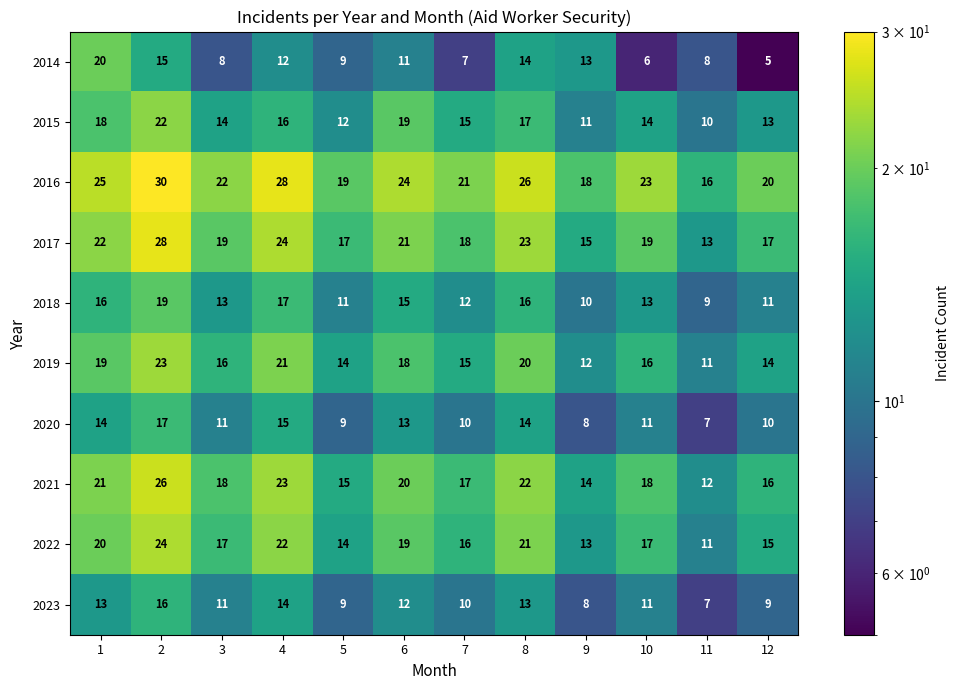

What is the total value across all series at 4?

192